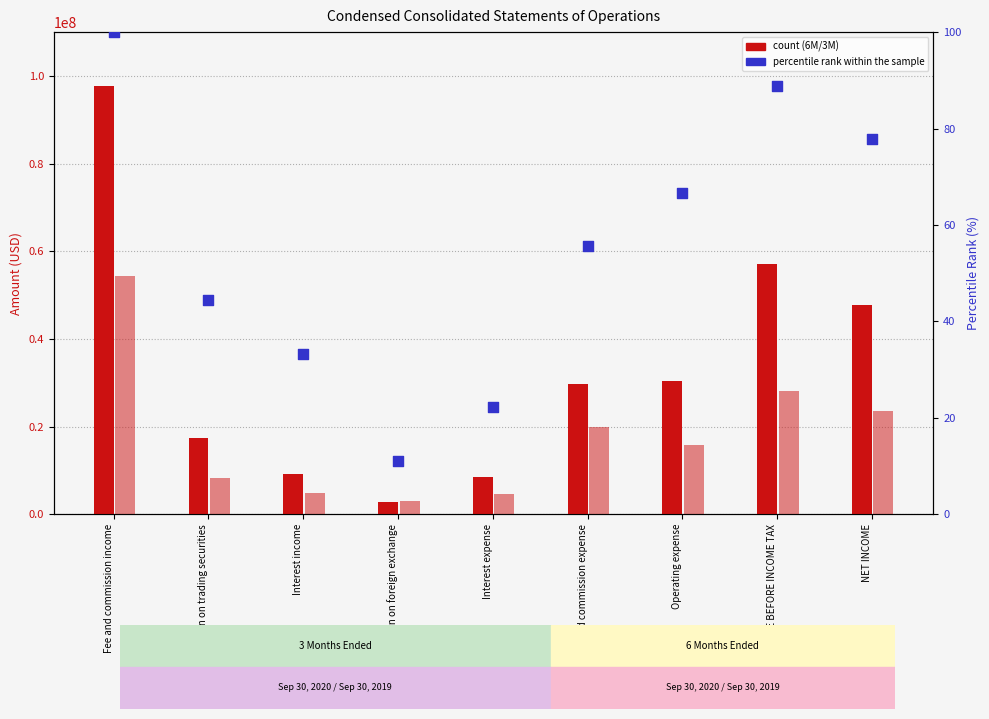

Which series has the largest total across all categories?

6M Sep2020